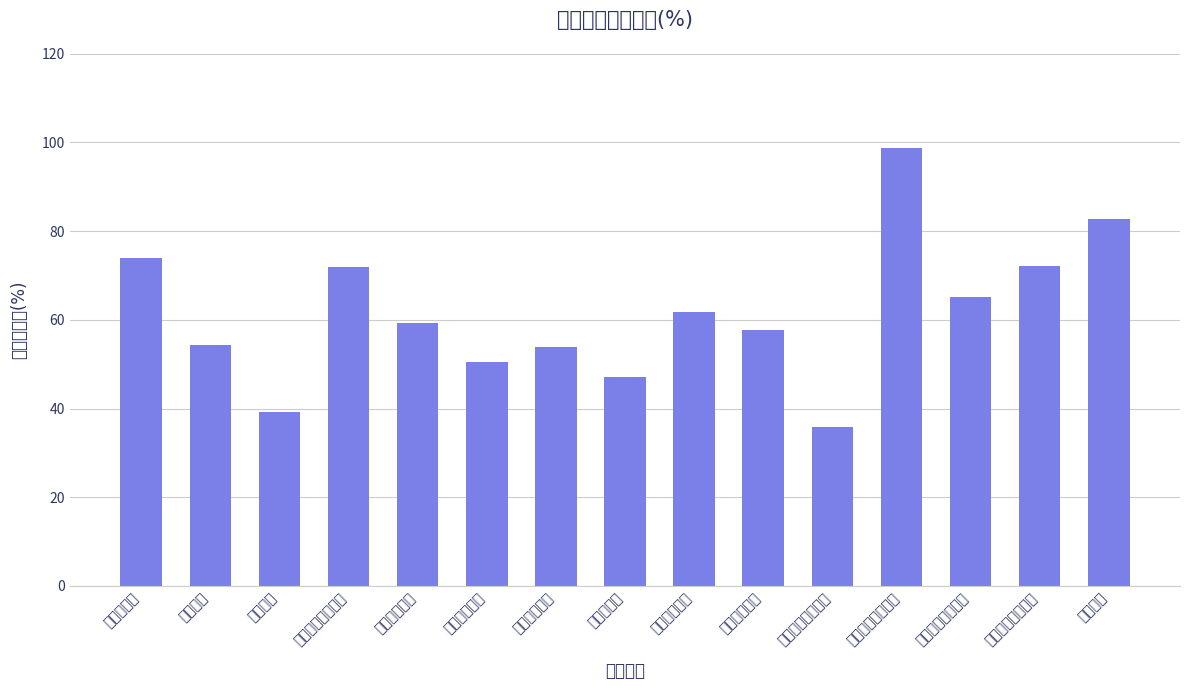

Read the value at 苏州金裕上辰雅苑.

65.2